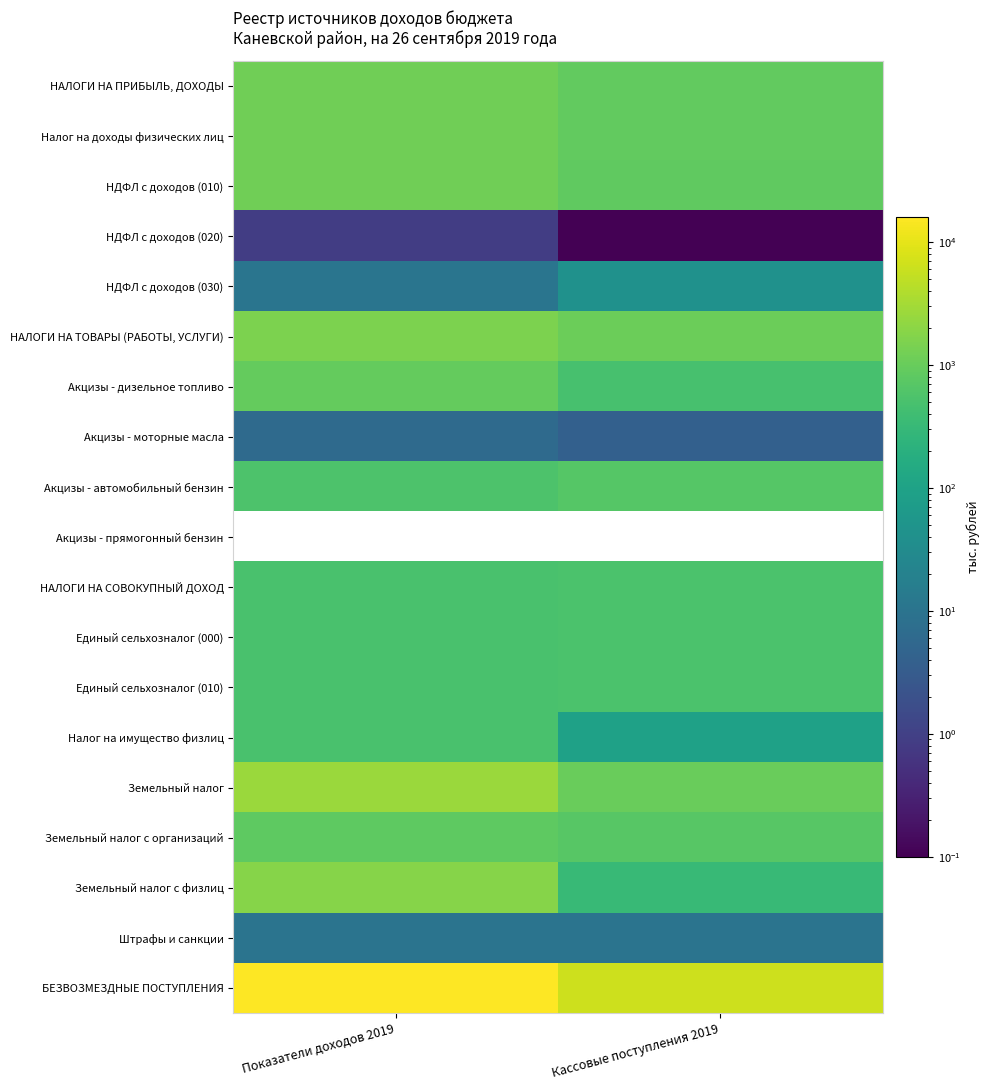

True or false: НДФЛ с доходов (030) has a value of 10.5 at Показатели доходов 2019.

True